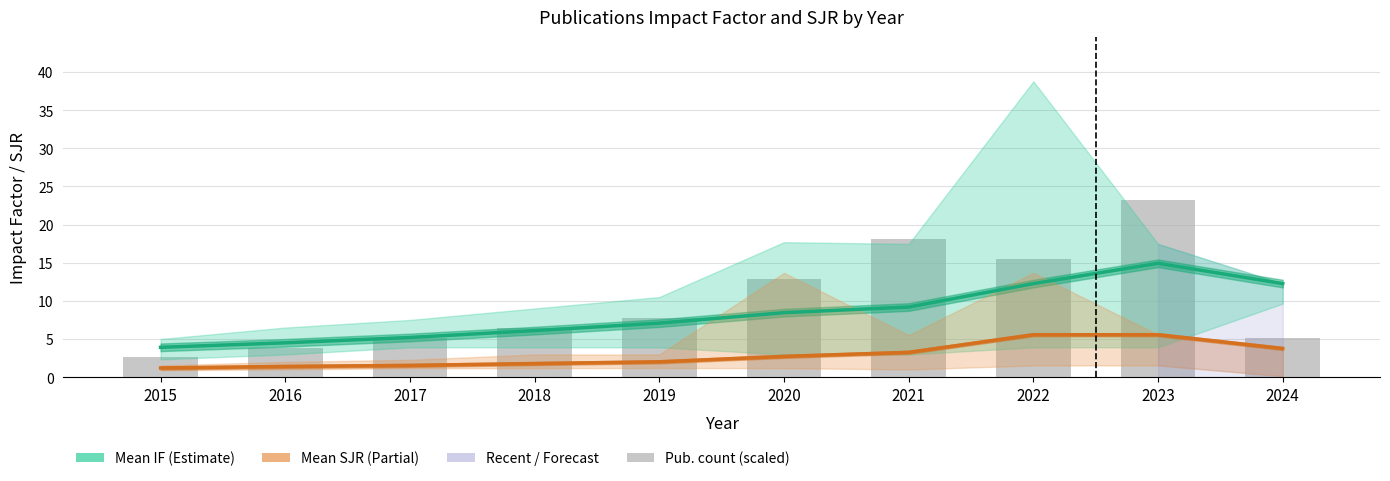

Which category has the highest value across all series?

2023